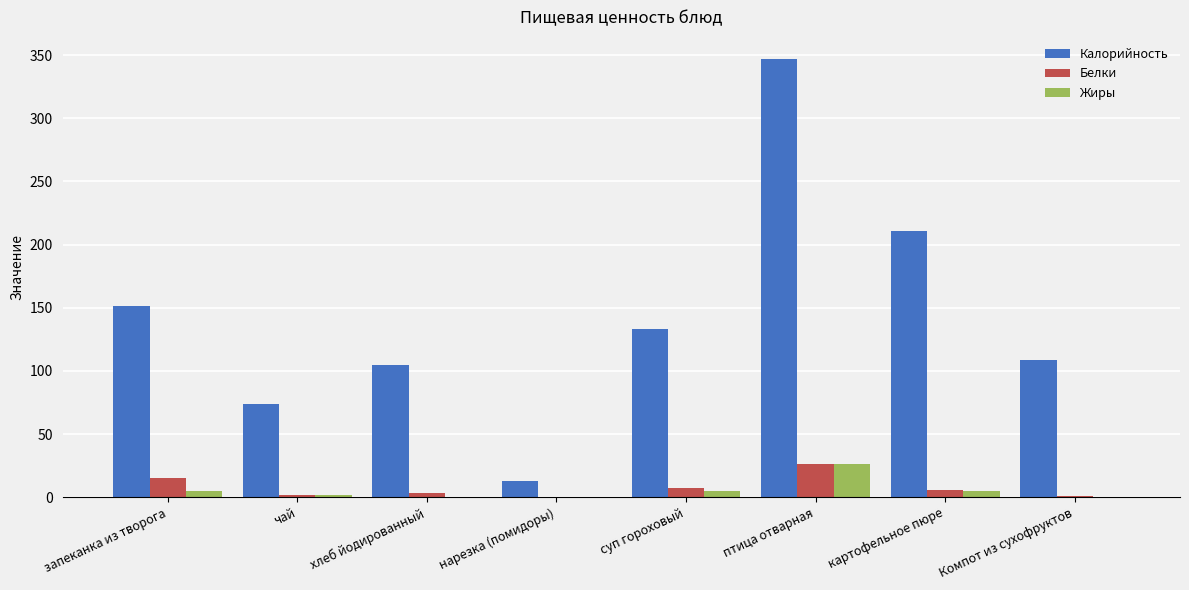

What is the sum of all Жиры values?

43